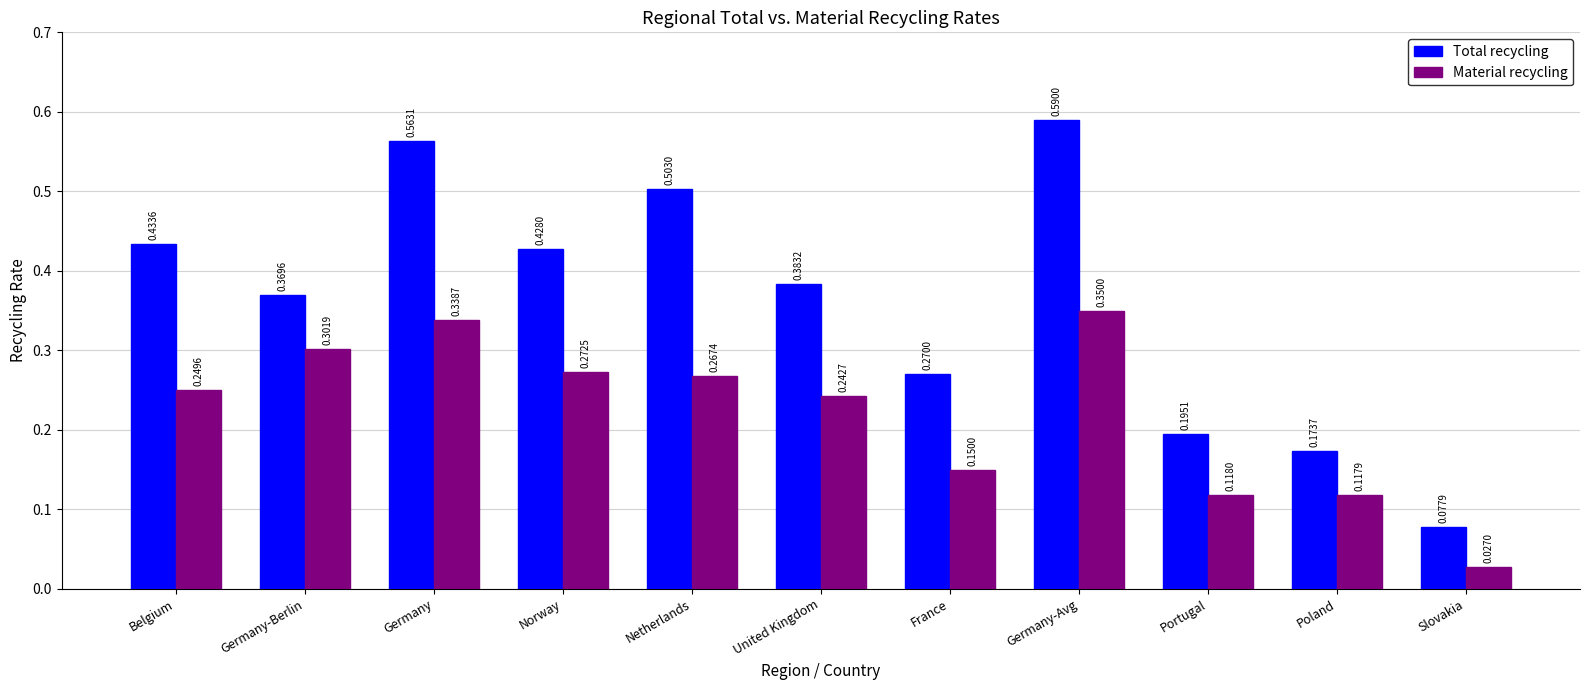

Which category has the lowest value across all series?

Slovakia